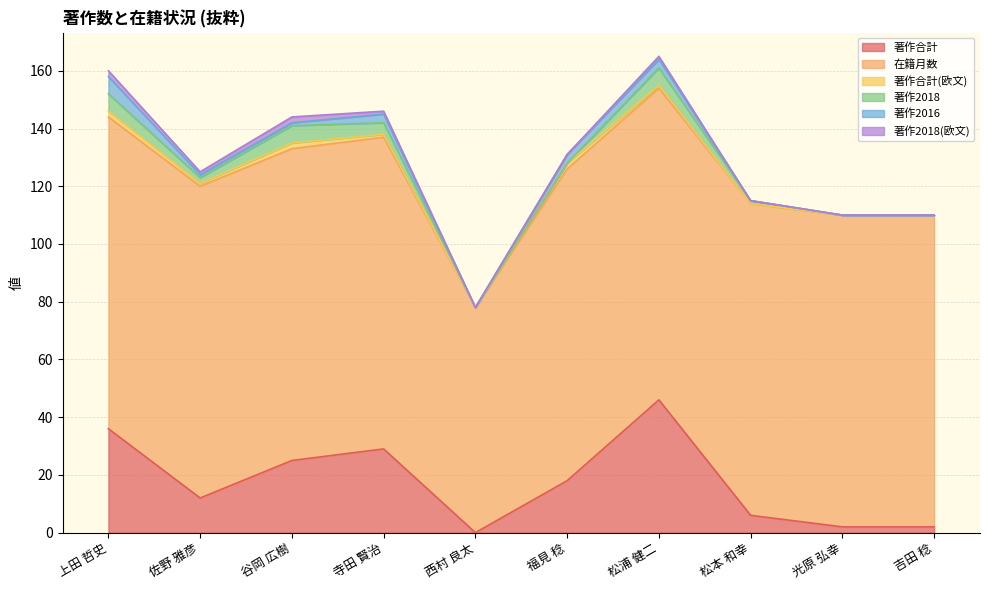

At which category is the sum across all series the highest?

松浦 健二